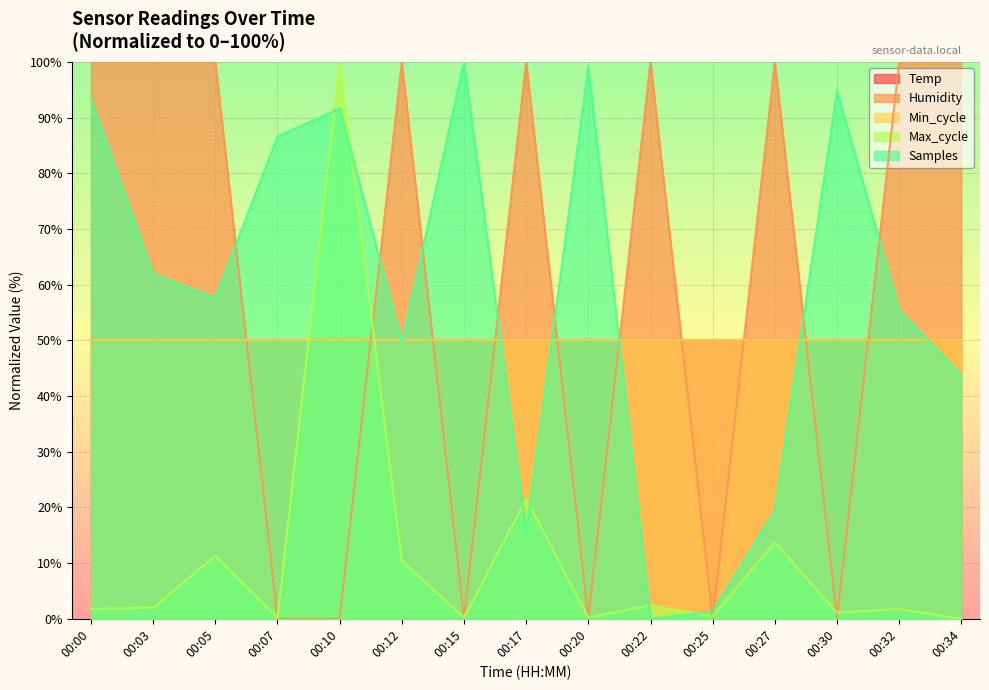

At which label does Max_cycle reach its minimum?

00:34